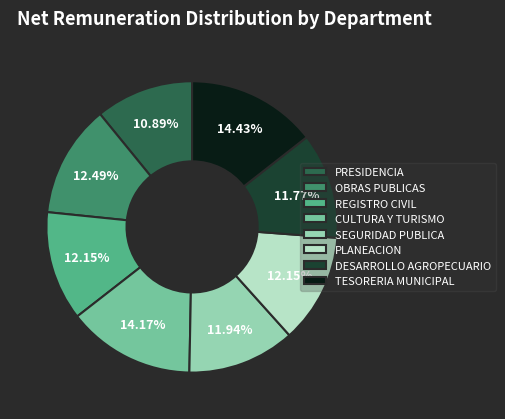

Approximately how many times larger is the value at CULTURA Y TURISMO compared to OBRAS PUBLICAS?

1.1